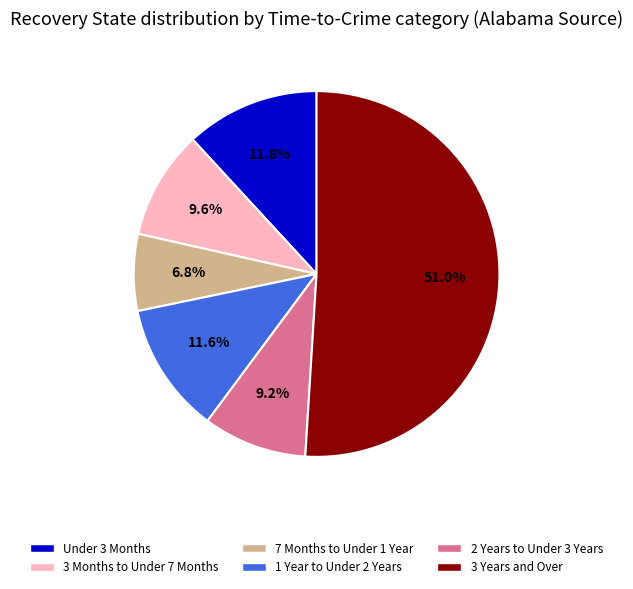

Does any single category account for the majority?

Yes